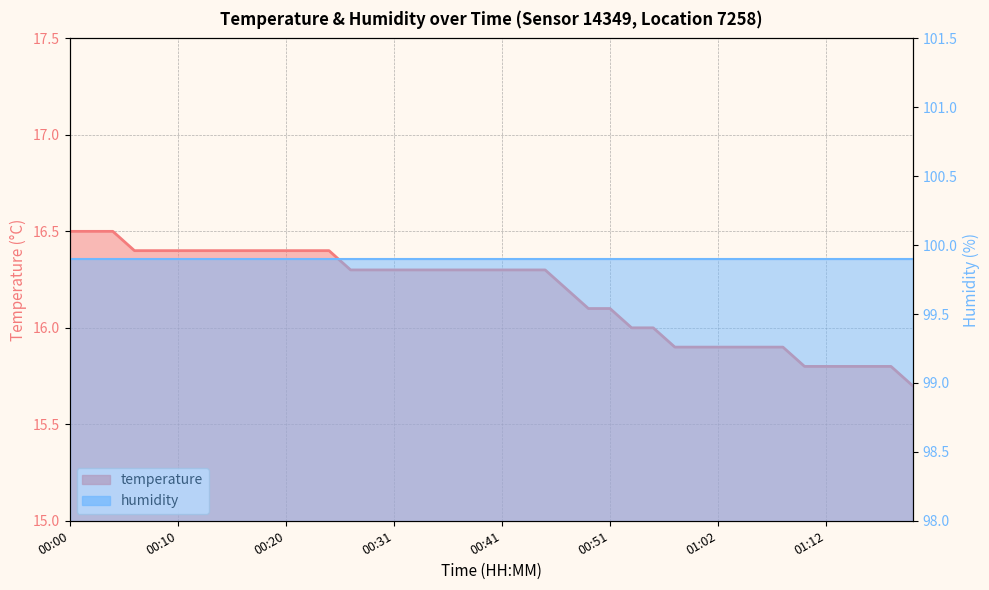

The value at 00:56 is 16.0. True or false?

True